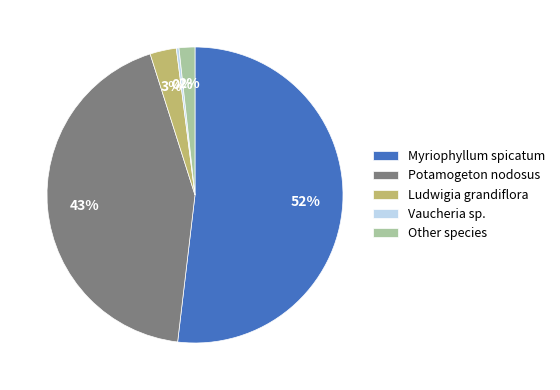

How many slices are in this pie chart?

5